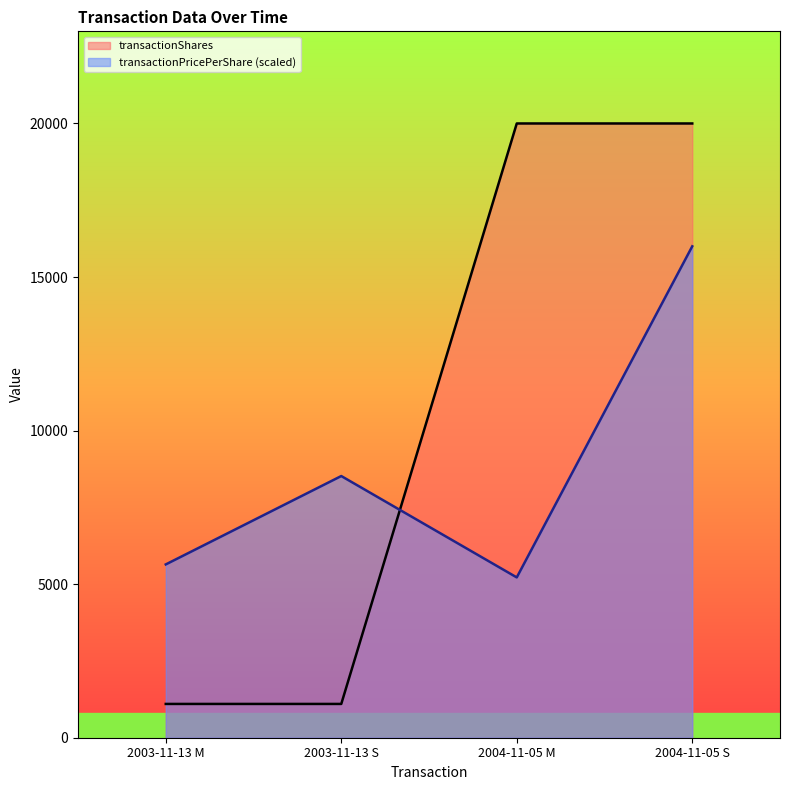

List the series in order of their peak value, lowest first.

transactionPricePerShare (scaled), transactionShares